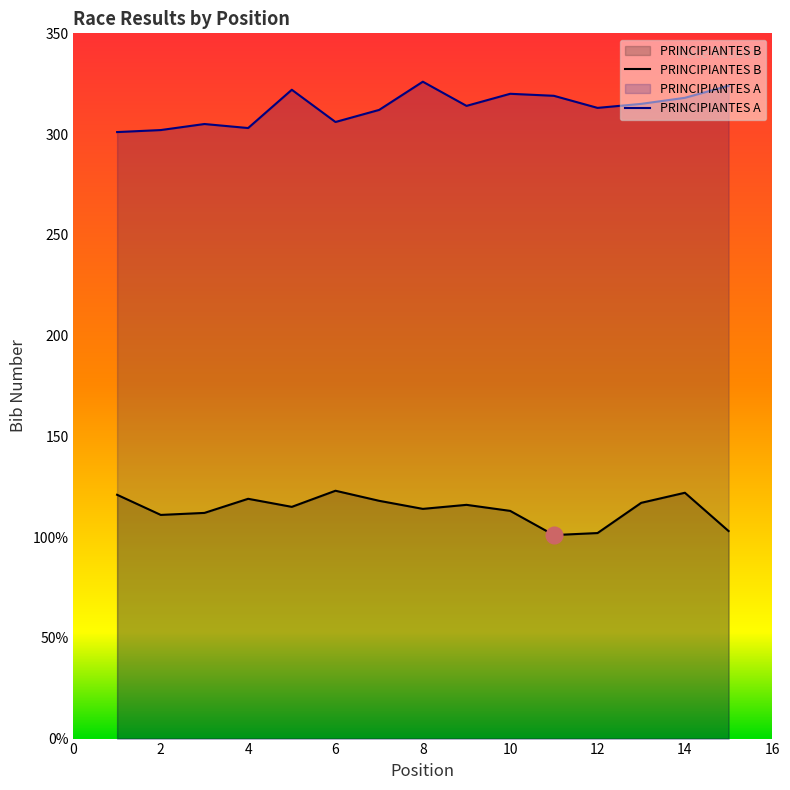

At how many categories does at least one series exceed 151?

15